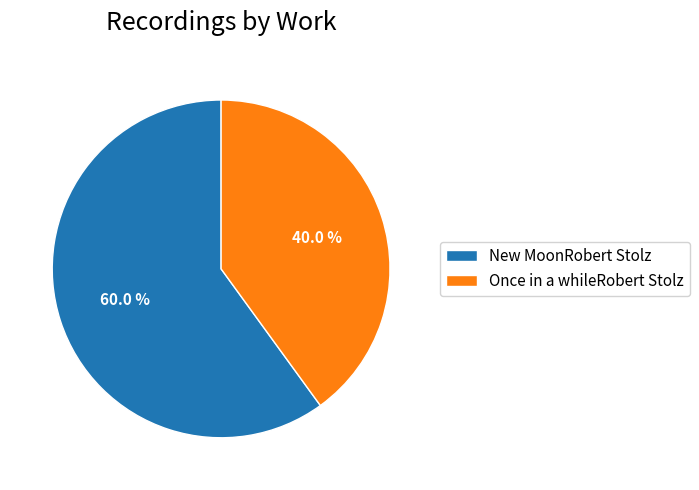

To the nearest percent, what is the average slice percentage?

50%